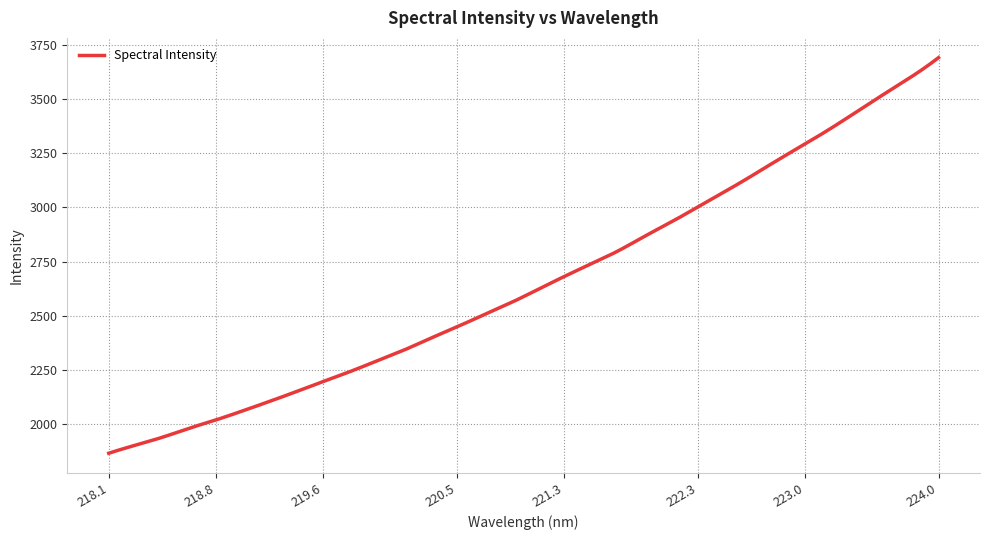

What is the smallest value displayed?

1864.9